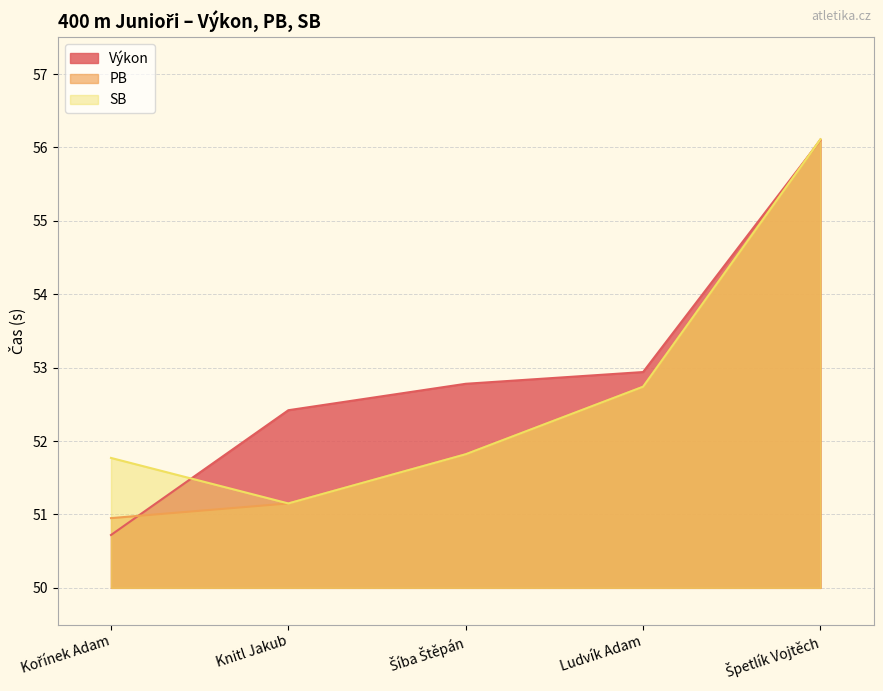

What is the difference between the maximum and minimum values in the PB series?

5.2